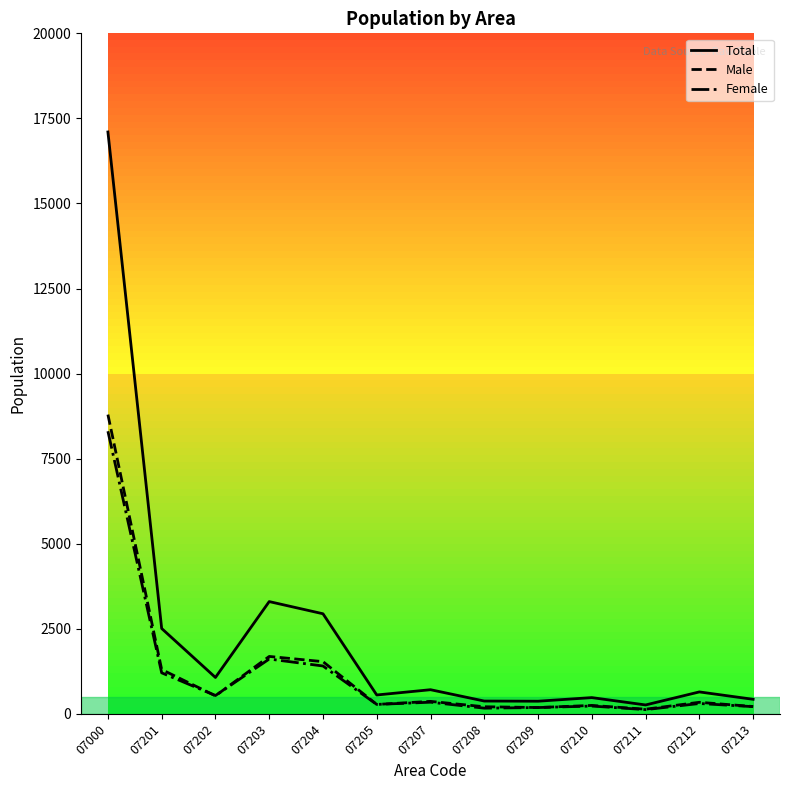

At which category is the sum across all series the highest?

07000